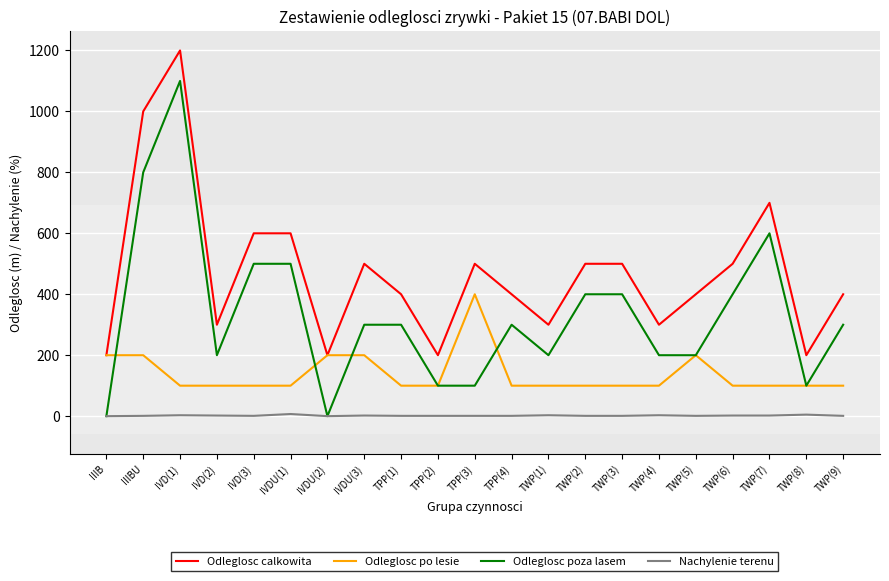

What is the total value across all series at TPP(1)?

801